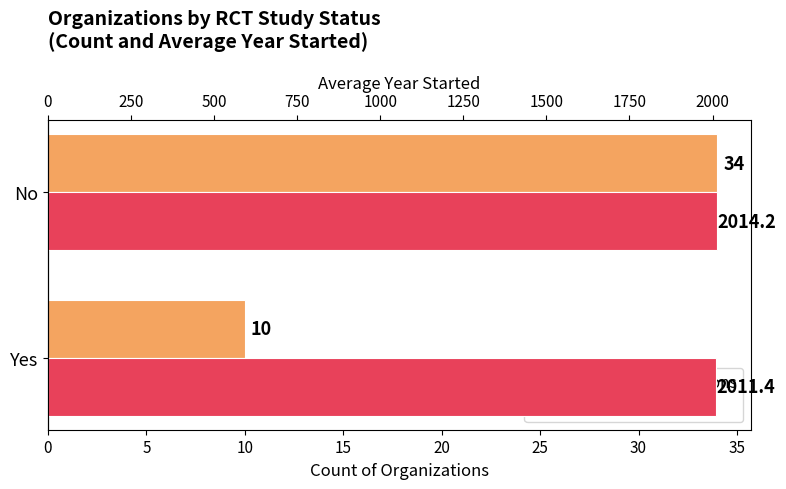

Which series has the largest total across all categories?

Avg Year Started